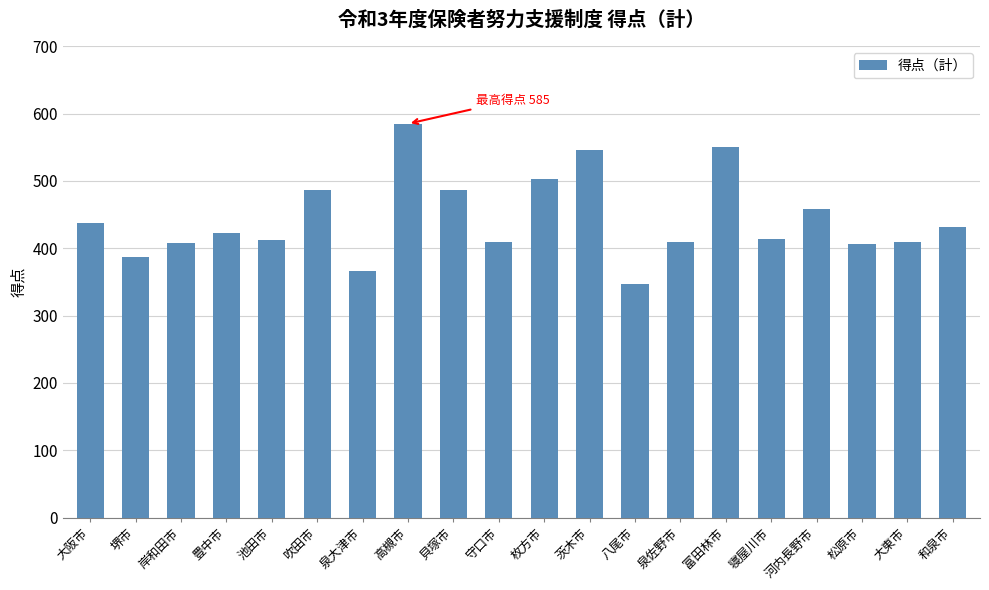

What is the label of the 15th bar from the left?

富田林市